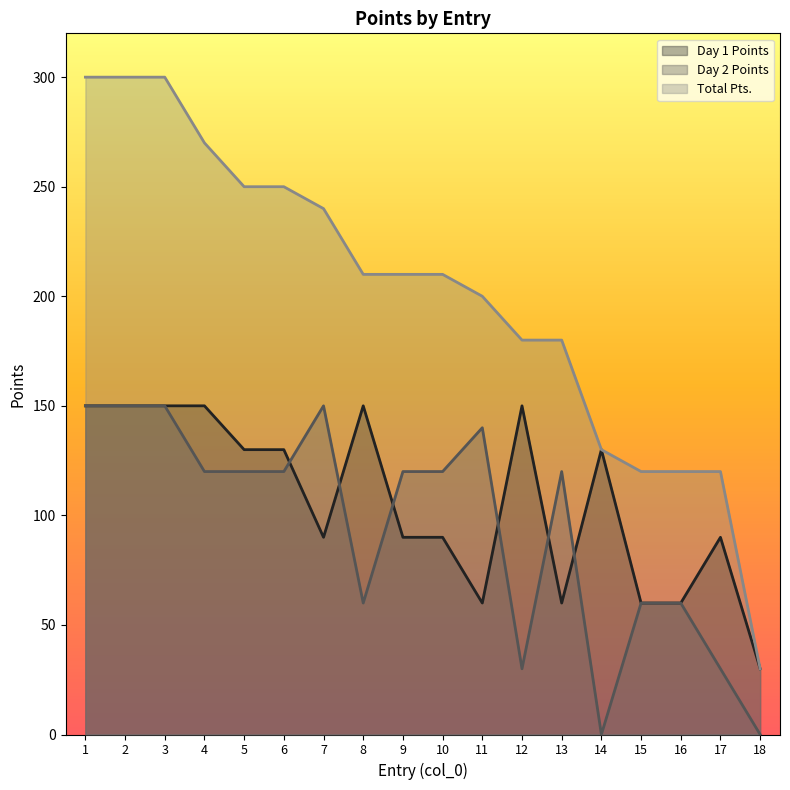

Which series has the largest total across all categories?

Total Pts.